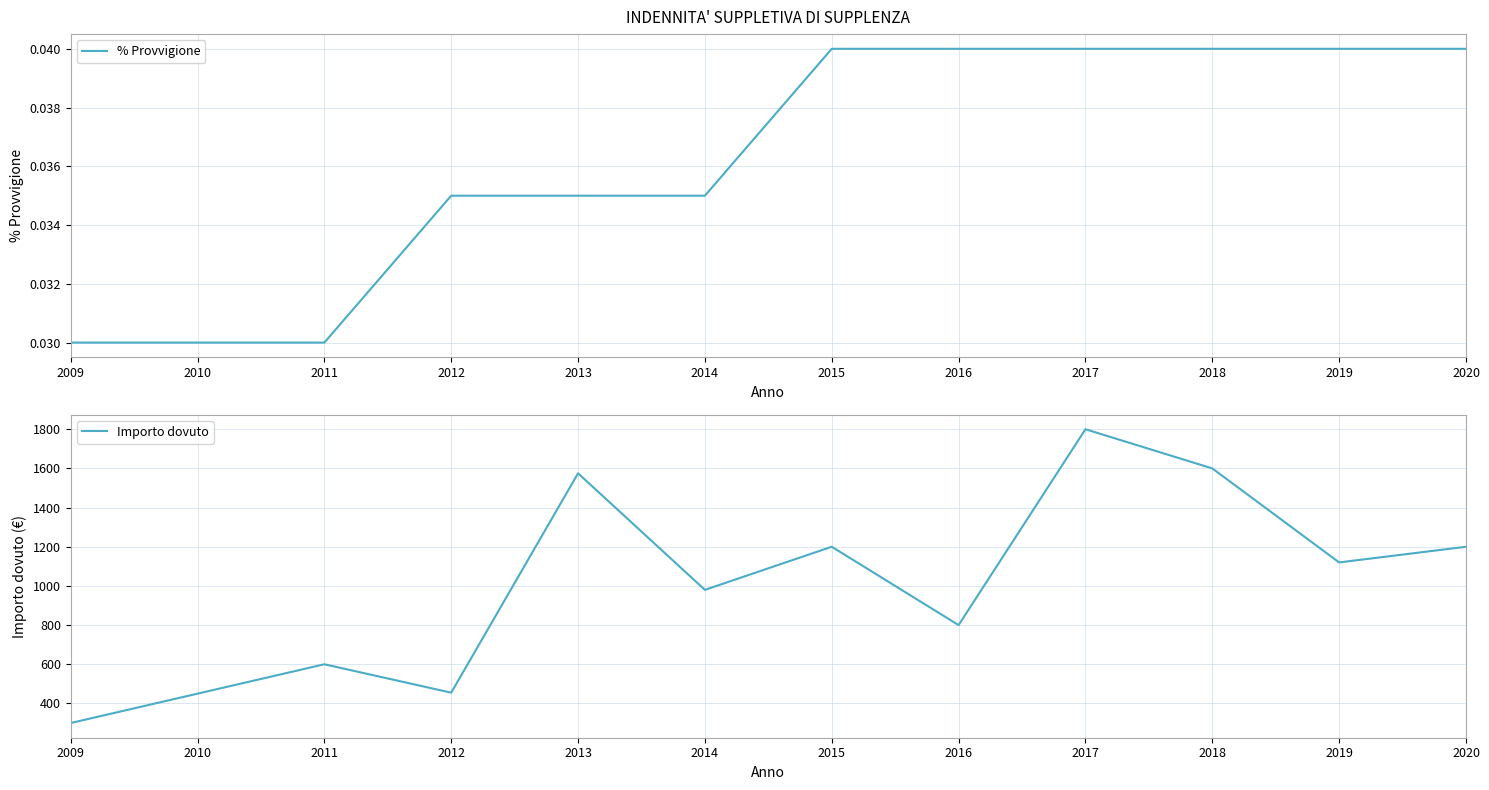

Read the Importo dovuto value at 2017.

1800